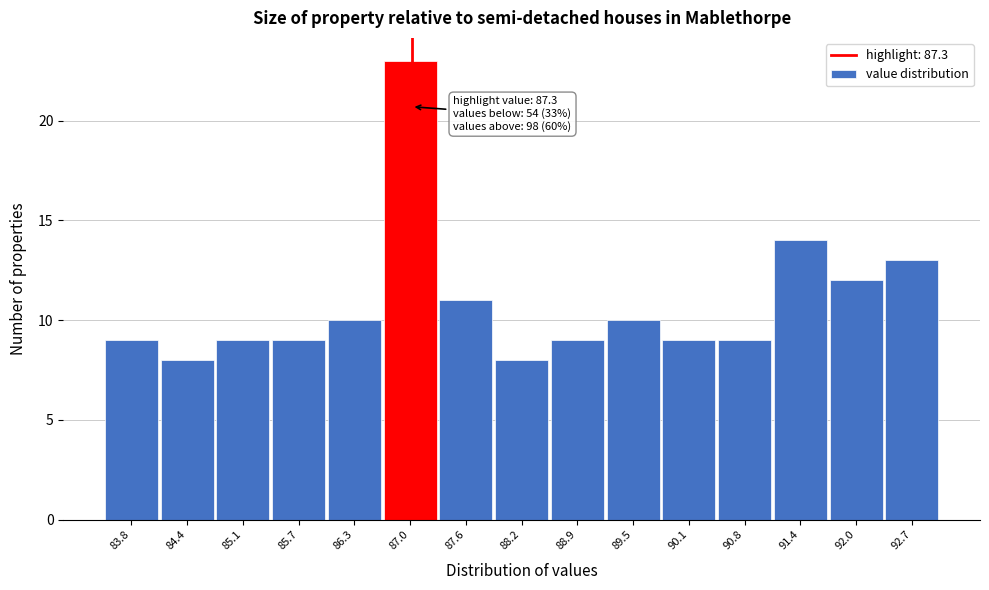

Reading left to right, list all the values displayed in this chart.

9	8	9	9	10	23	11	8	9	10	9	9	14	12	13